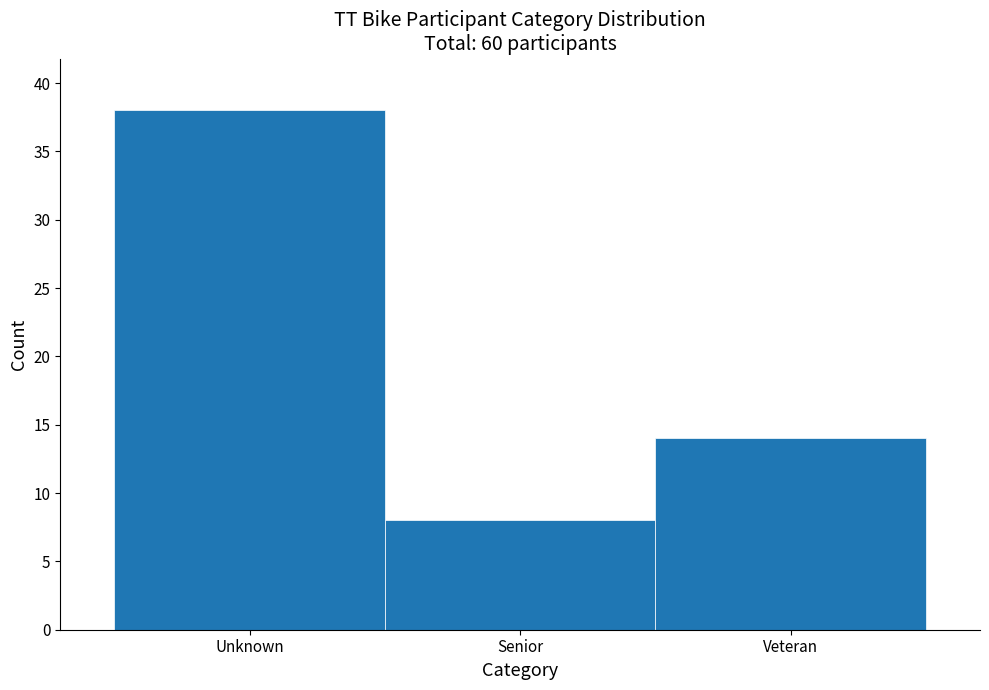

Reading left to right, transcribe all the data shown in this chart.

38	8	14